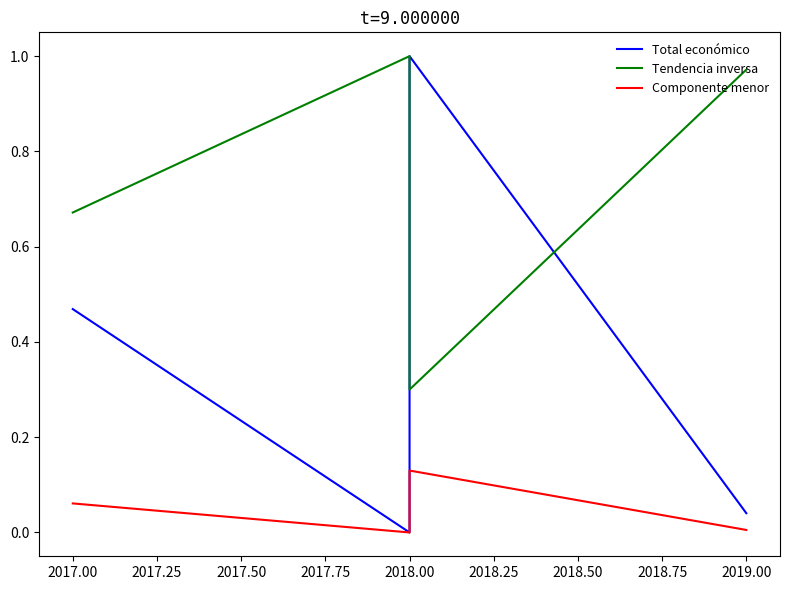

Does the chart have visible grid lines?

No